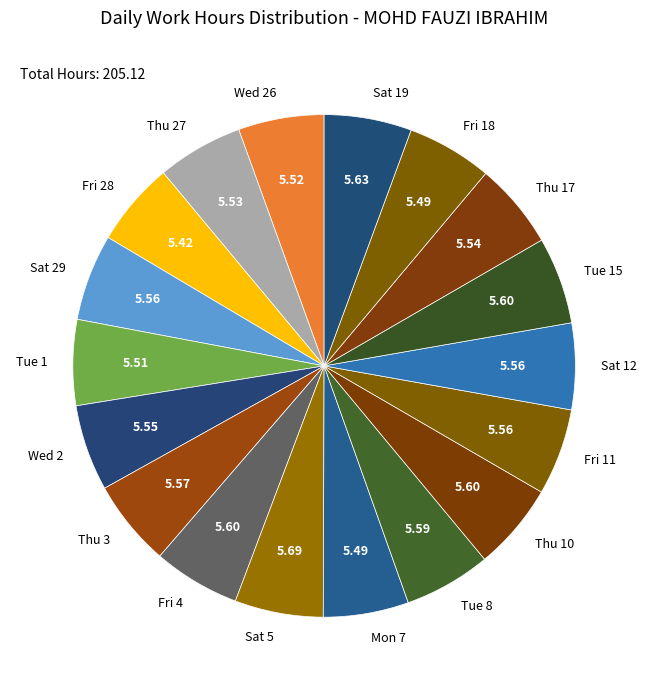

Do Mon 7 and Wed 26 together represent more than half of the pie?

No